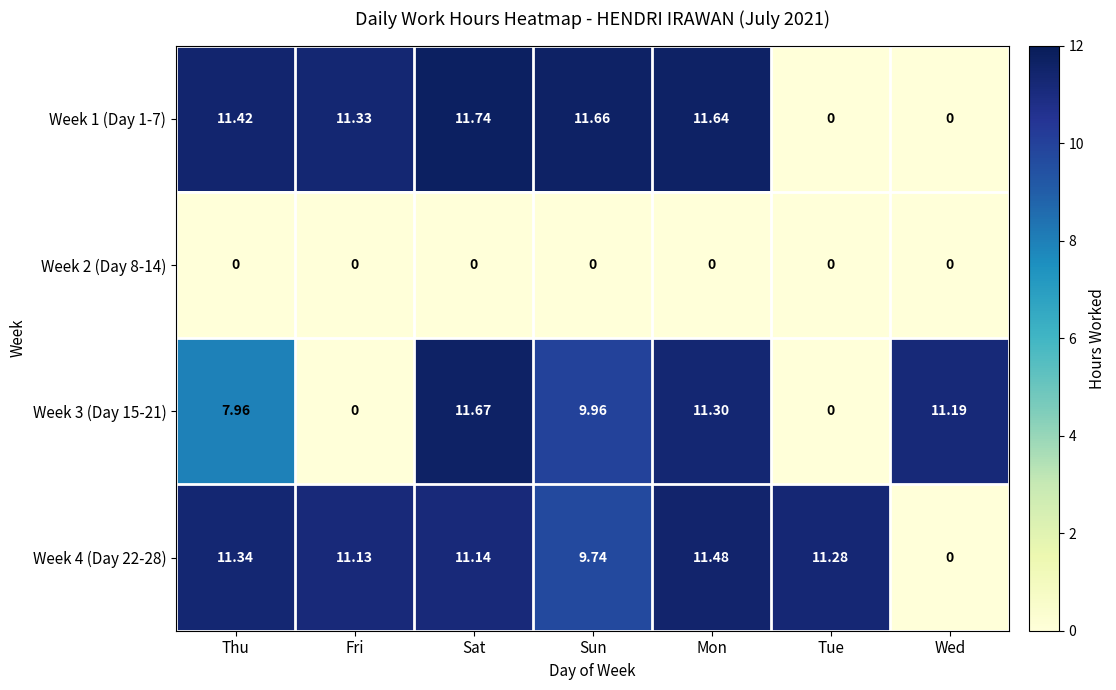

Where is Week 3 (Day 15-21) nearest to the value 5?

Thu